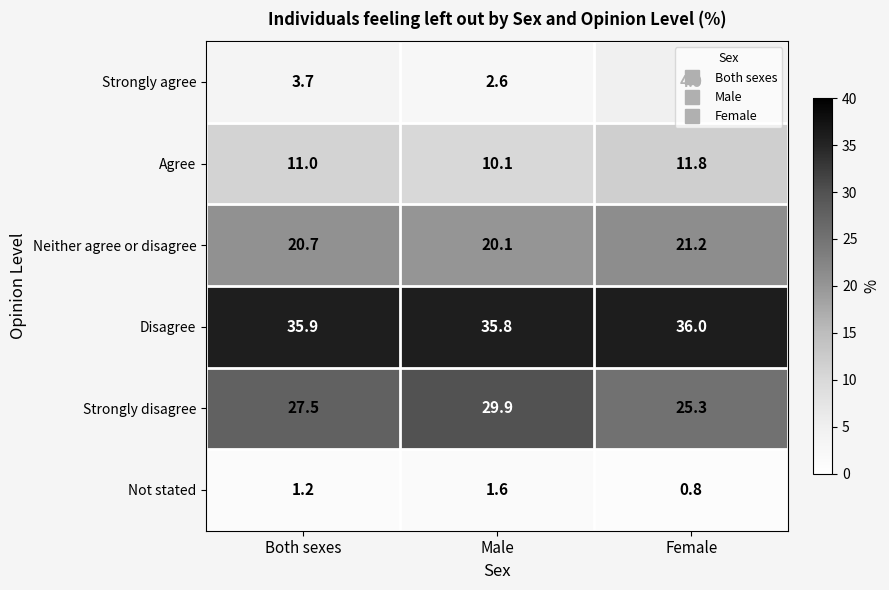

Which series has the largest range (max minus min)?

Strongly disagree